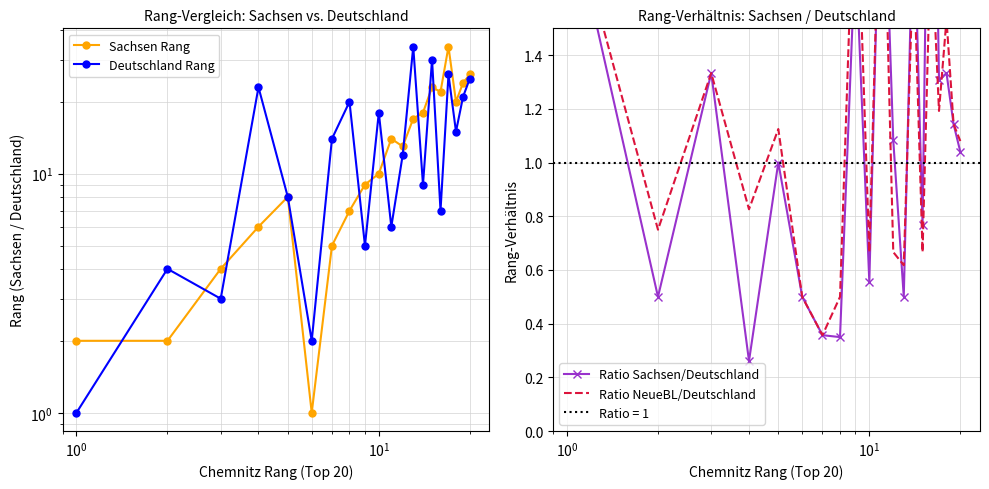

What is the value of the Deutschland Rang point at the 9th from the left?

5.0